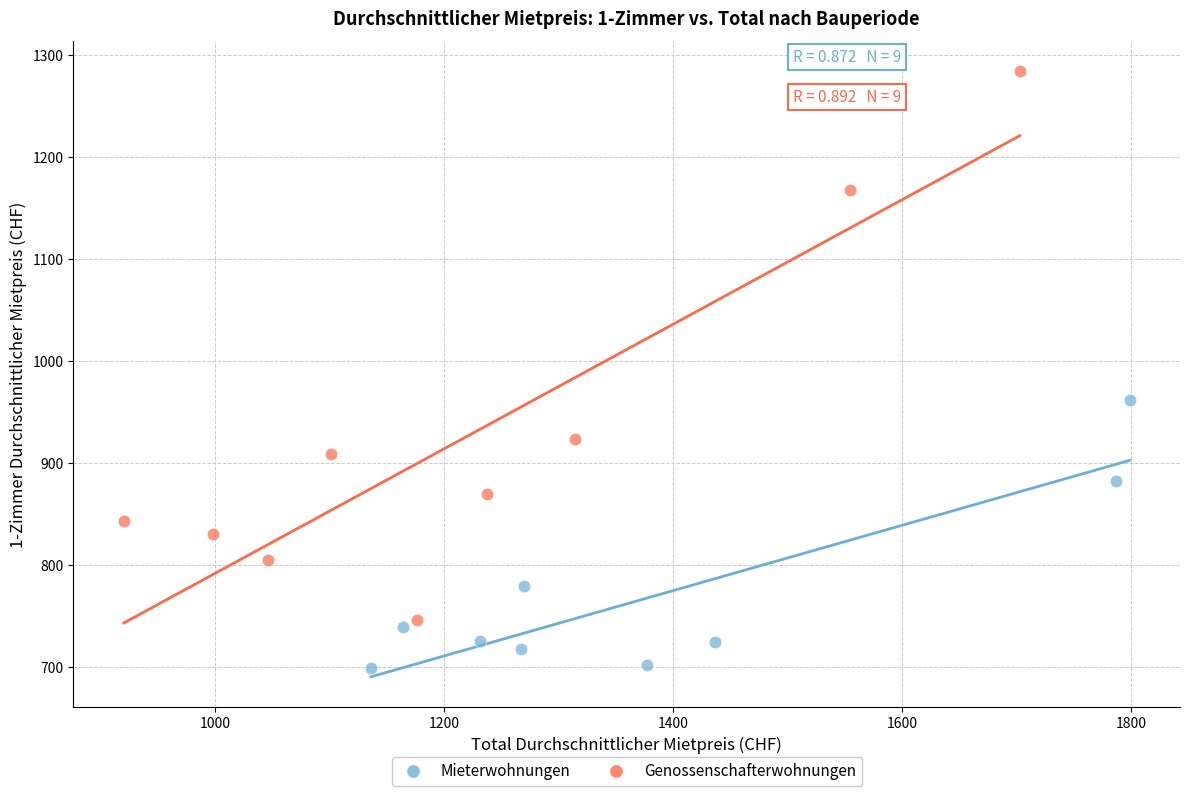

Which series contains the highest Y value?

Genossenschafterwohnungen